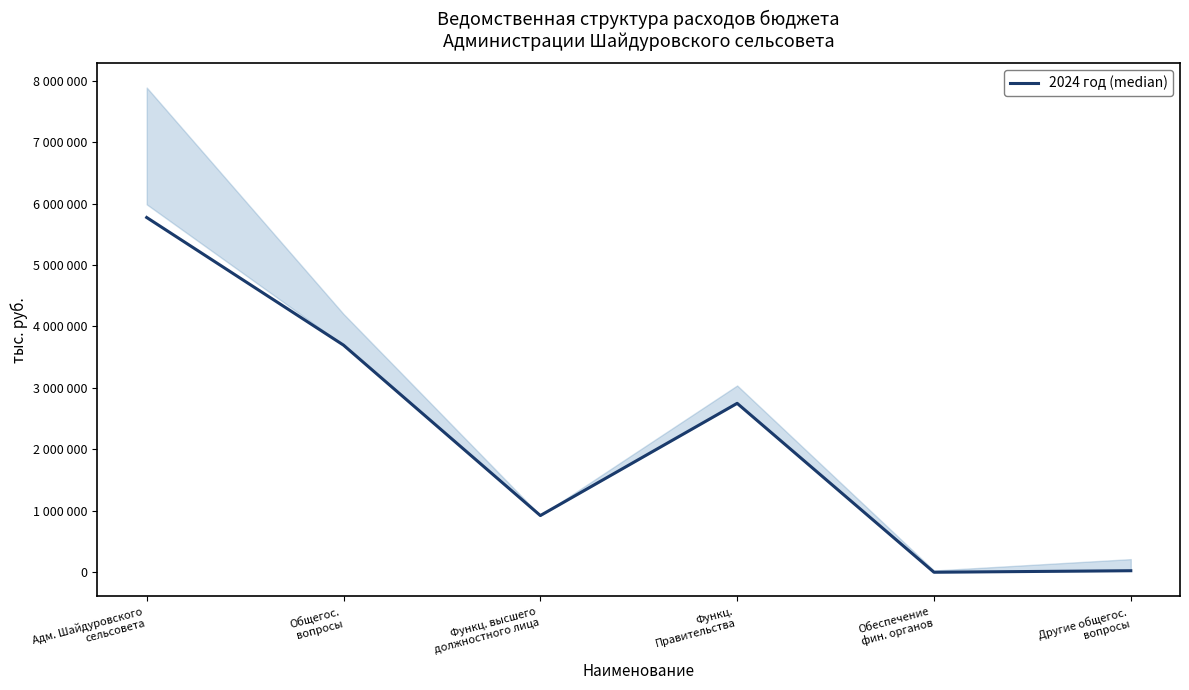

Where is the first local minimum?

Функц. высшего
должностного лица